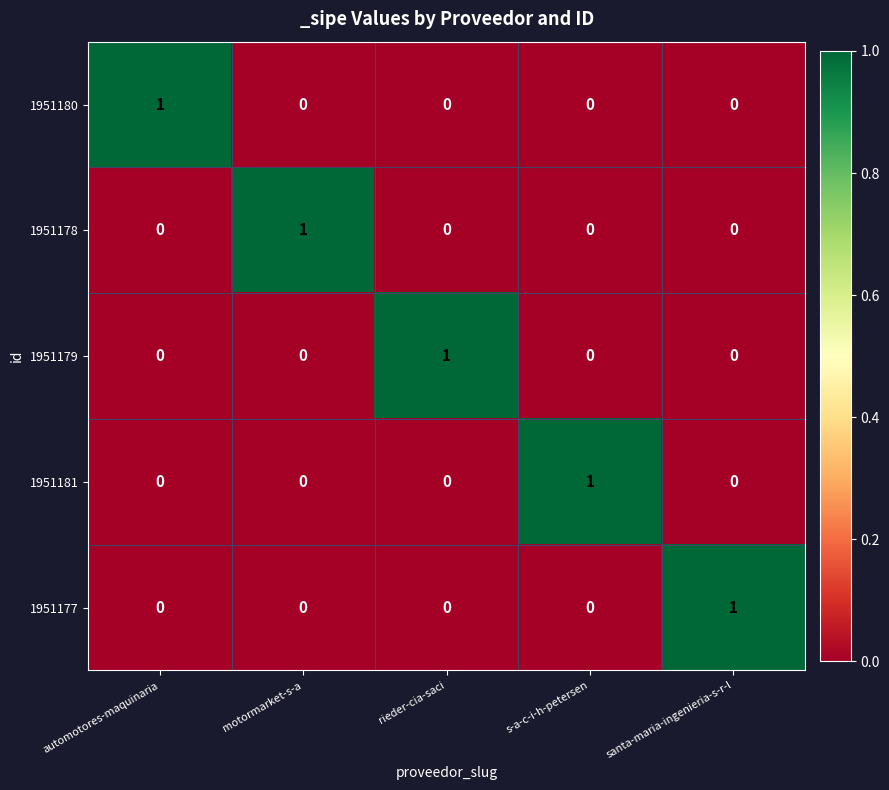

At which label does 1951179 reach its peak?

rieder-cia-saci